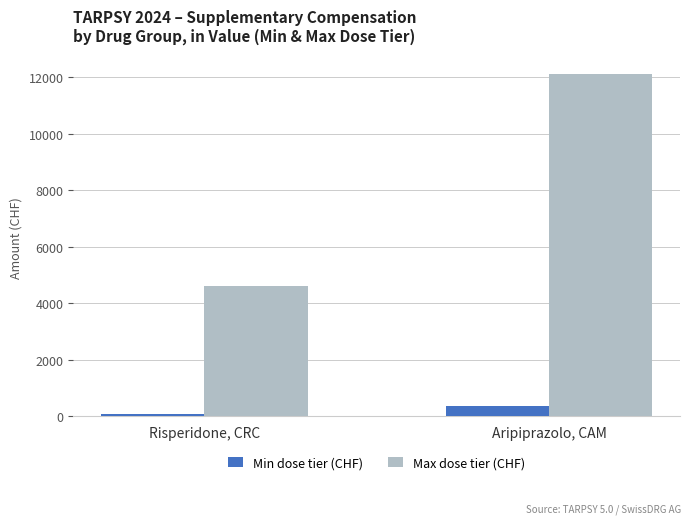

Is it true that Min dose tier (CHF) equals 350.9 at Aripiprazolo, CAM?

True